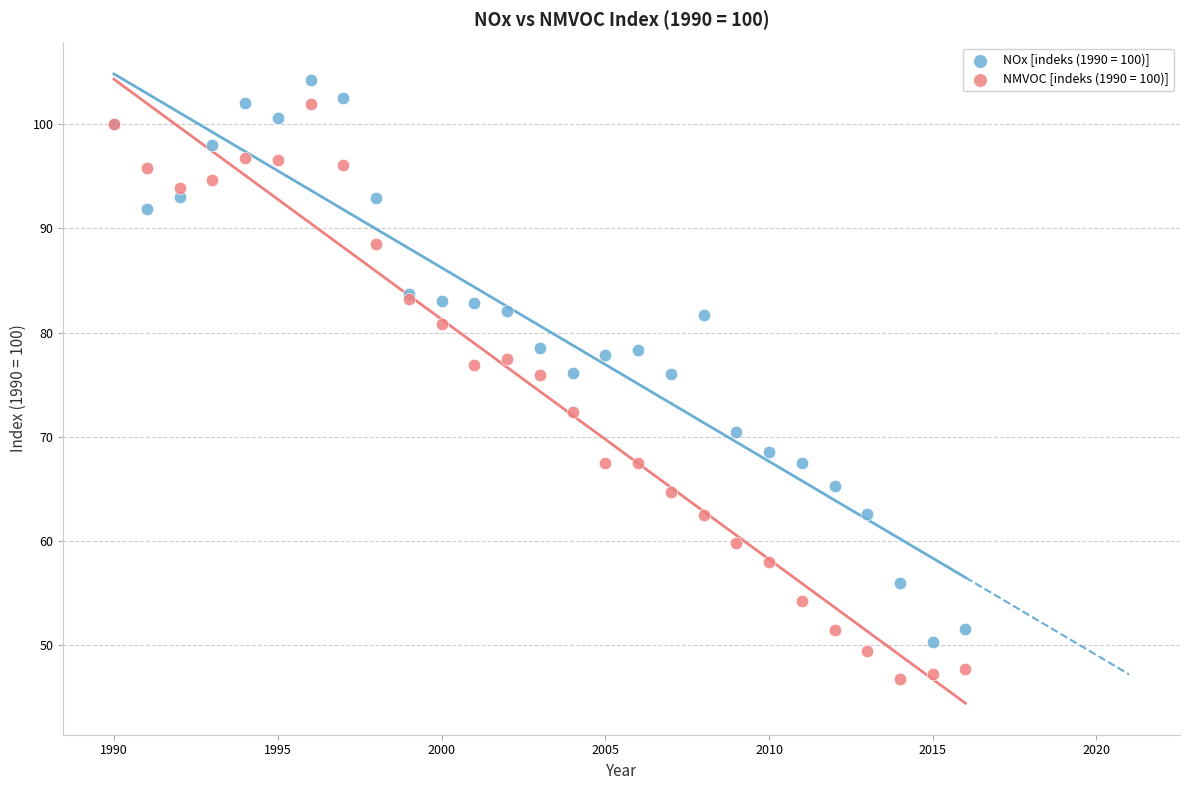

Which series has the widest spread of Y values?

NMVOC [indeks (1990 = 100)]